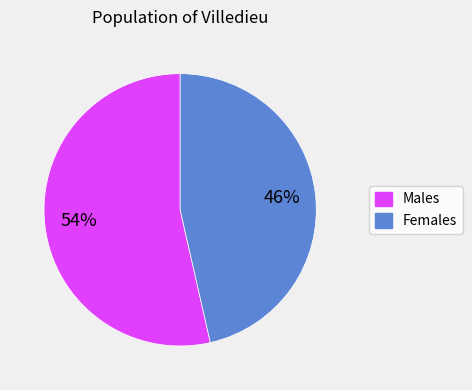

Count the number of slices in the pie.

2